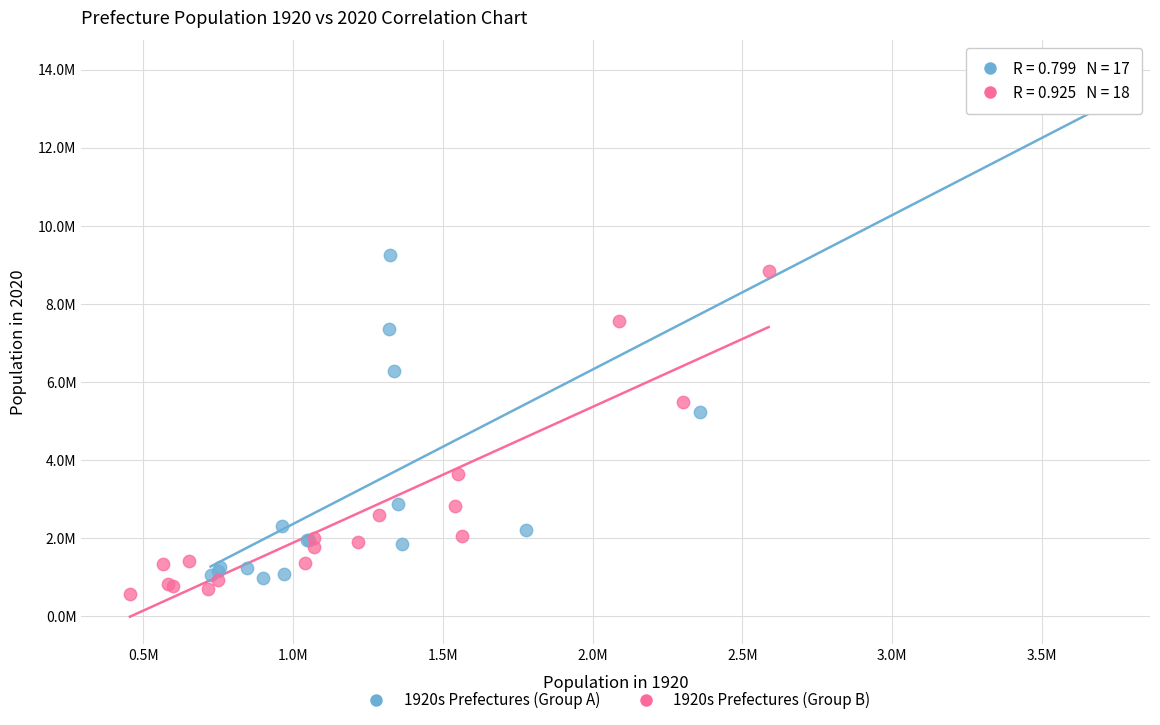

Which series reaches the minimum Y coordinate?

1920s Prefectures (Group B)